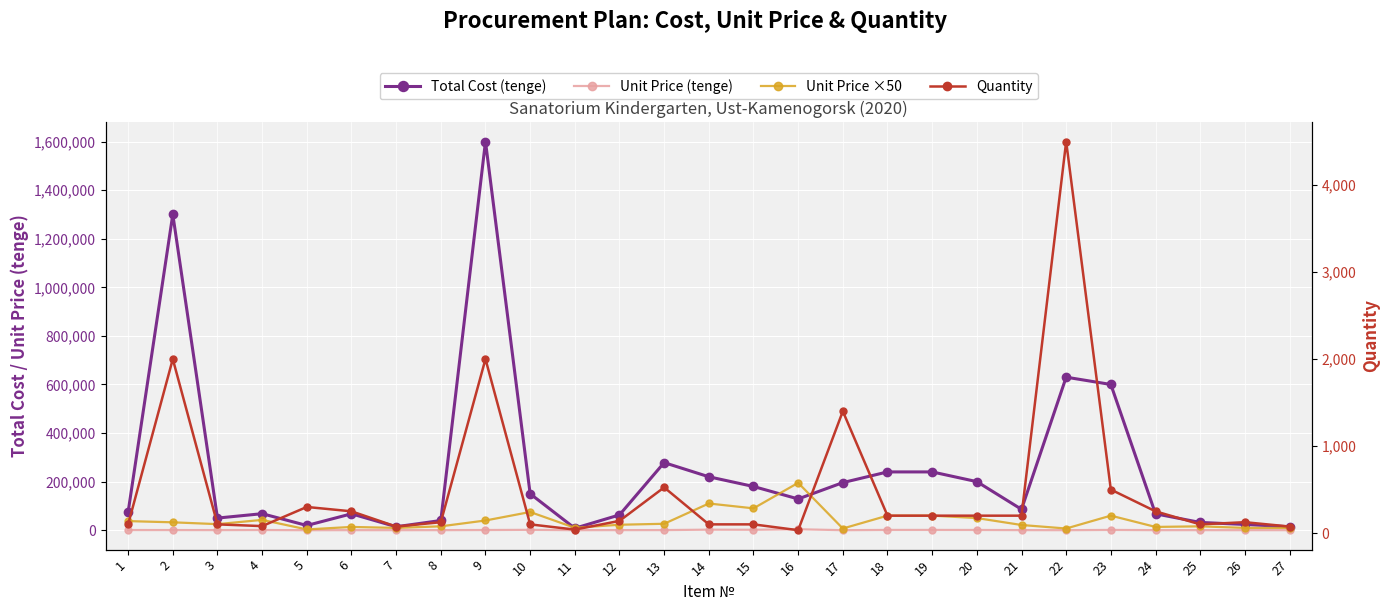

In Quantity, how many points are lower than both neighbors (excluding endpoints)?

5